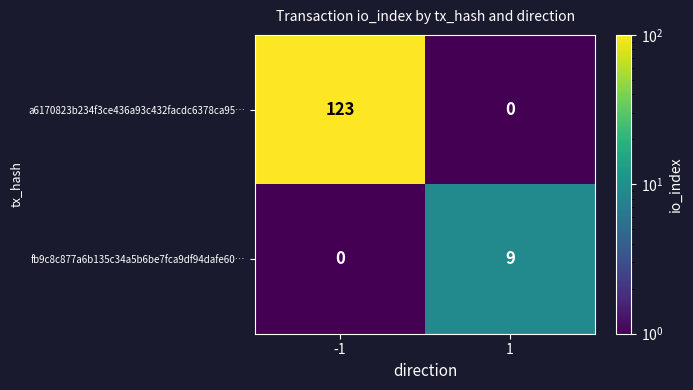

List the series in order of their peak value, highest first.

a6170823b234f3ce436a93c432facdc6378ca95…, fb9c8c877a6b135c34a5b6be7fca9df94dafe60…